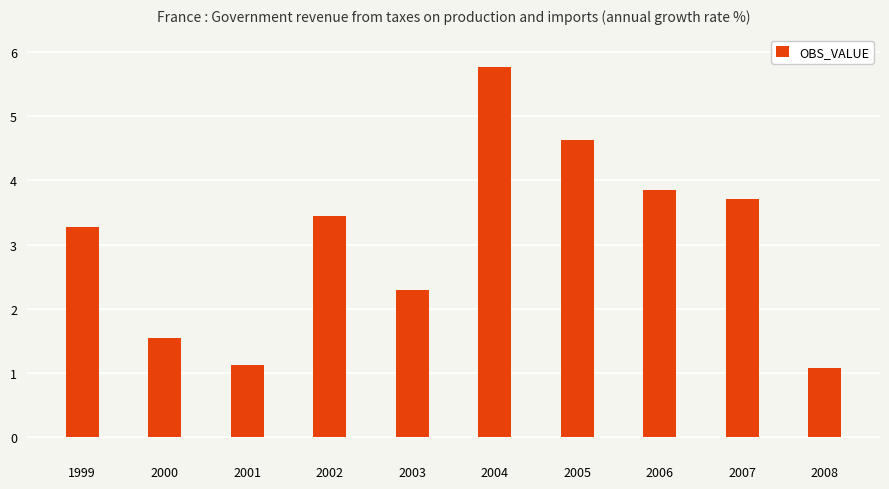

What is the difference between the values at 2006 and 2000?

2.3